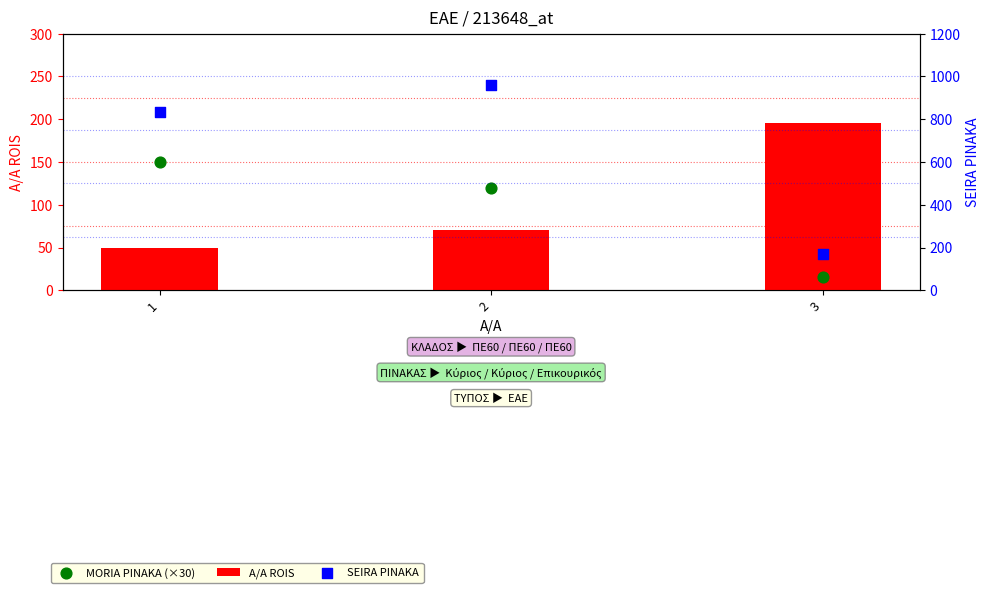

At how many categories does at least one series exceed 887?

1